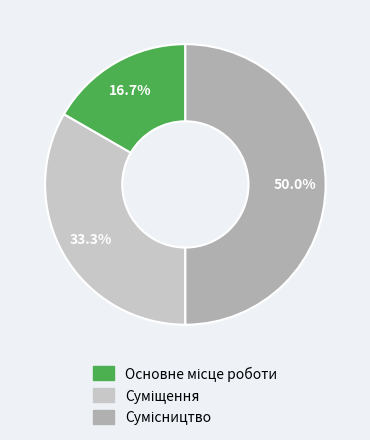

Count the number of slices in the pie.

3